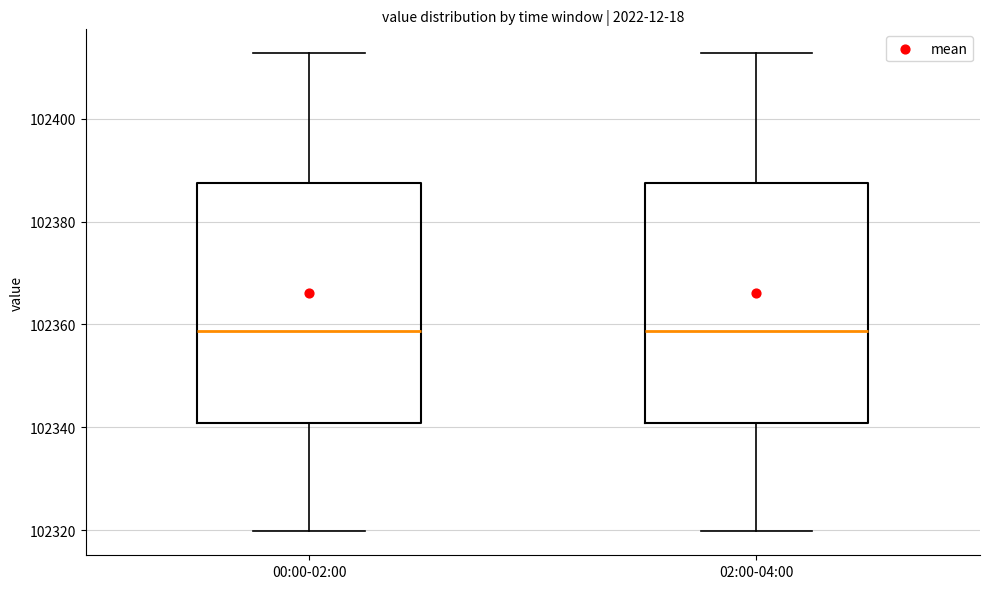

Where does the lower whisker of the box for 02:00-04:00 end on the y-axis? The values are not printed on the chart, so give them approximately, as read against the axis.

102320